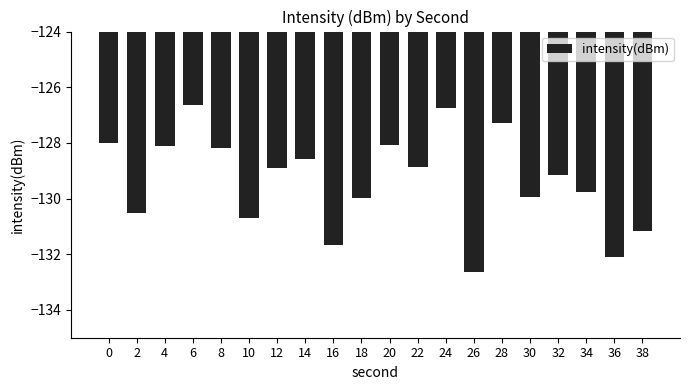

How many series are shown in this chart?

1